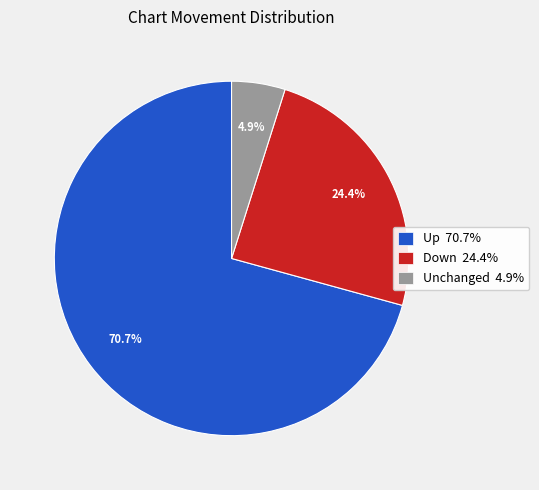

Does any single category account for the majority?

Yes